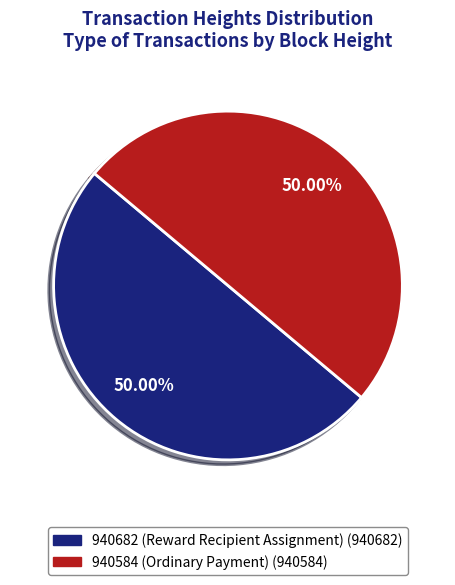

Approximately how many times larger is the value at 940682 (Reward Recipient Assignment) compared to 940584 (Ordinary Payment)?

1.0